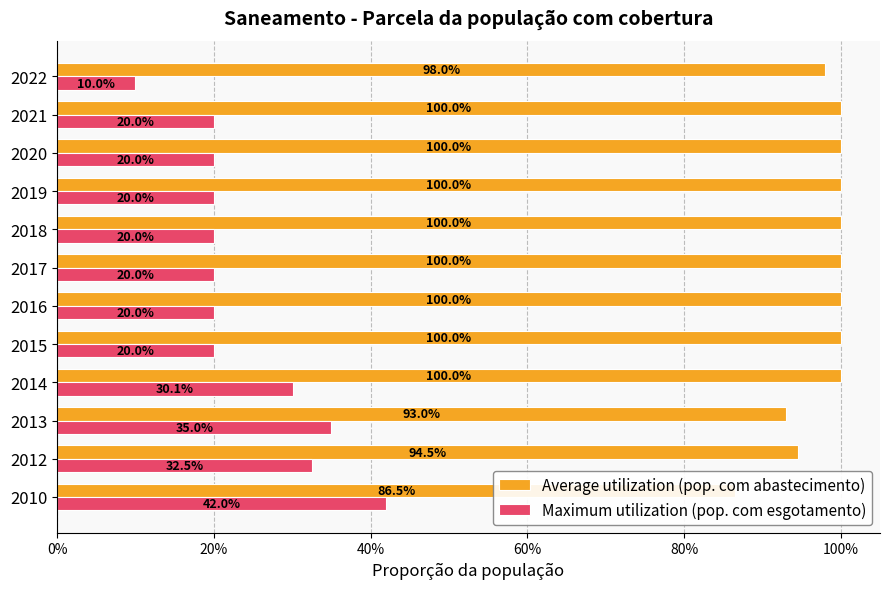

Between 2021 and 2017, which is larger?

2021